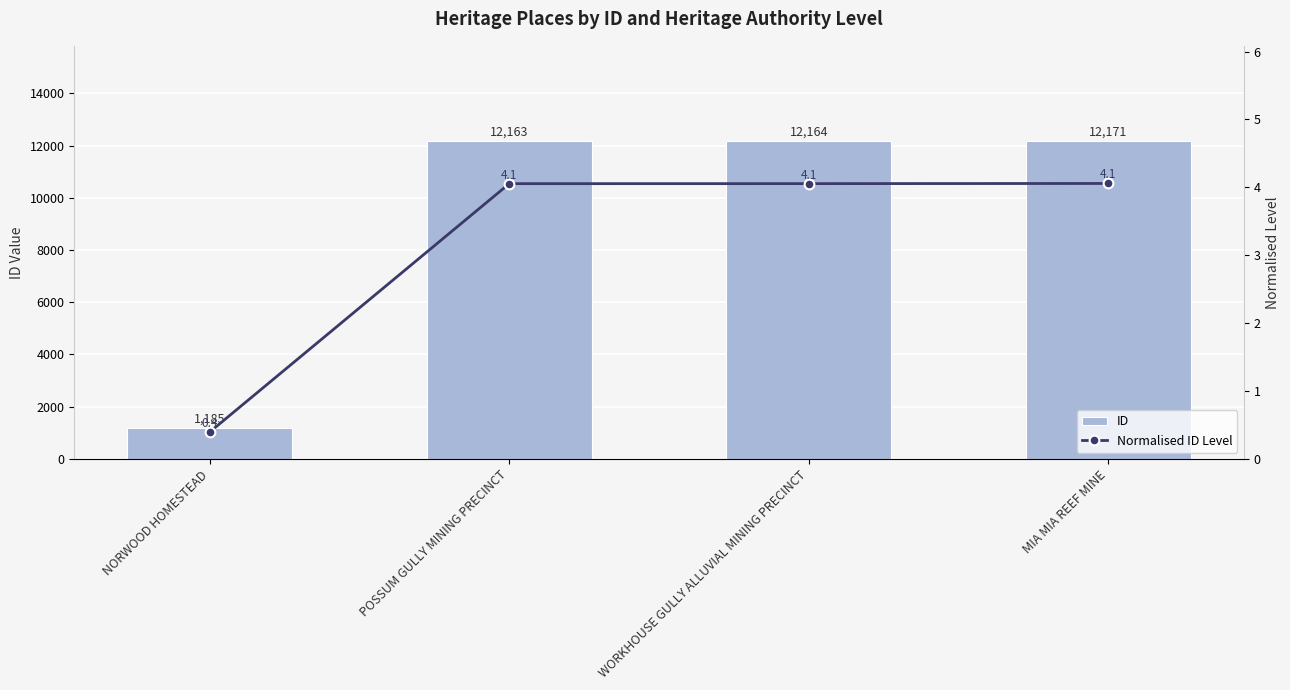

Reading left to right, list all the values displayed in this chart.

ID: 1185.0	12163.0	12164.0	12171.0
Normalised ID Level: 0.4	4.1	4.1	4.1